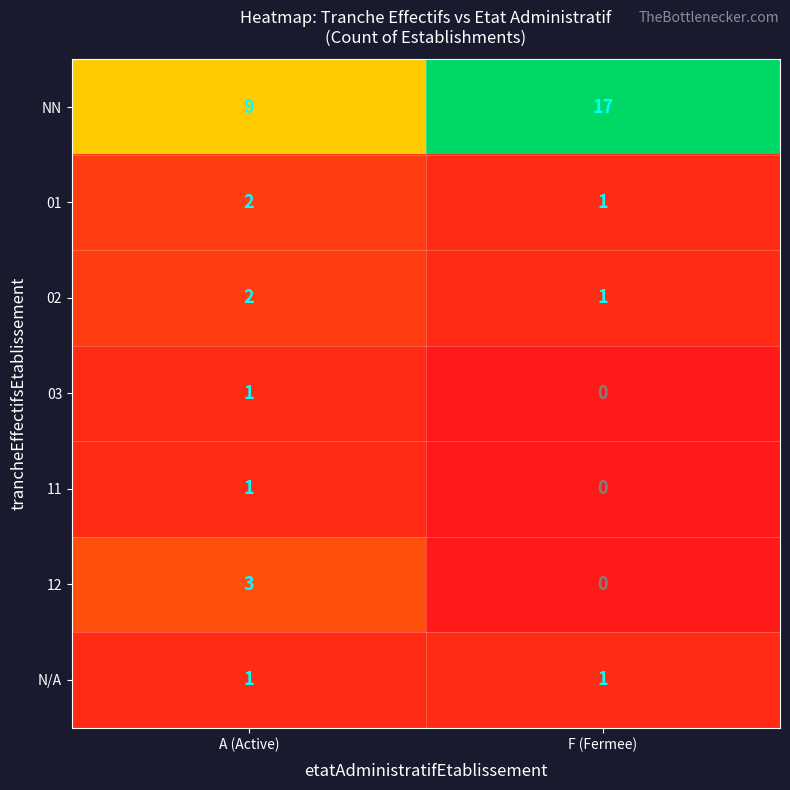

Is it true that 01 equals 1 at F (Fermee)?

True